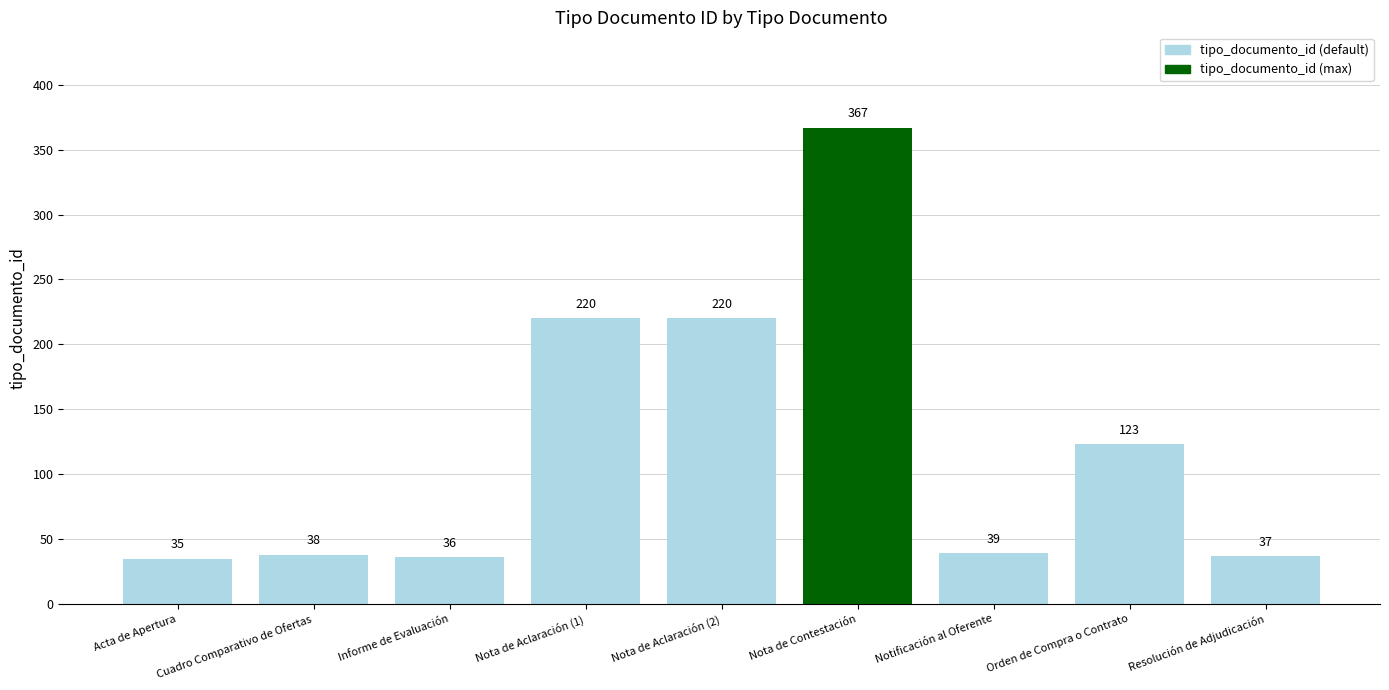

What is the change in value from Nota de Aclaración (2) to Orden de Compra o Contrato?

-97